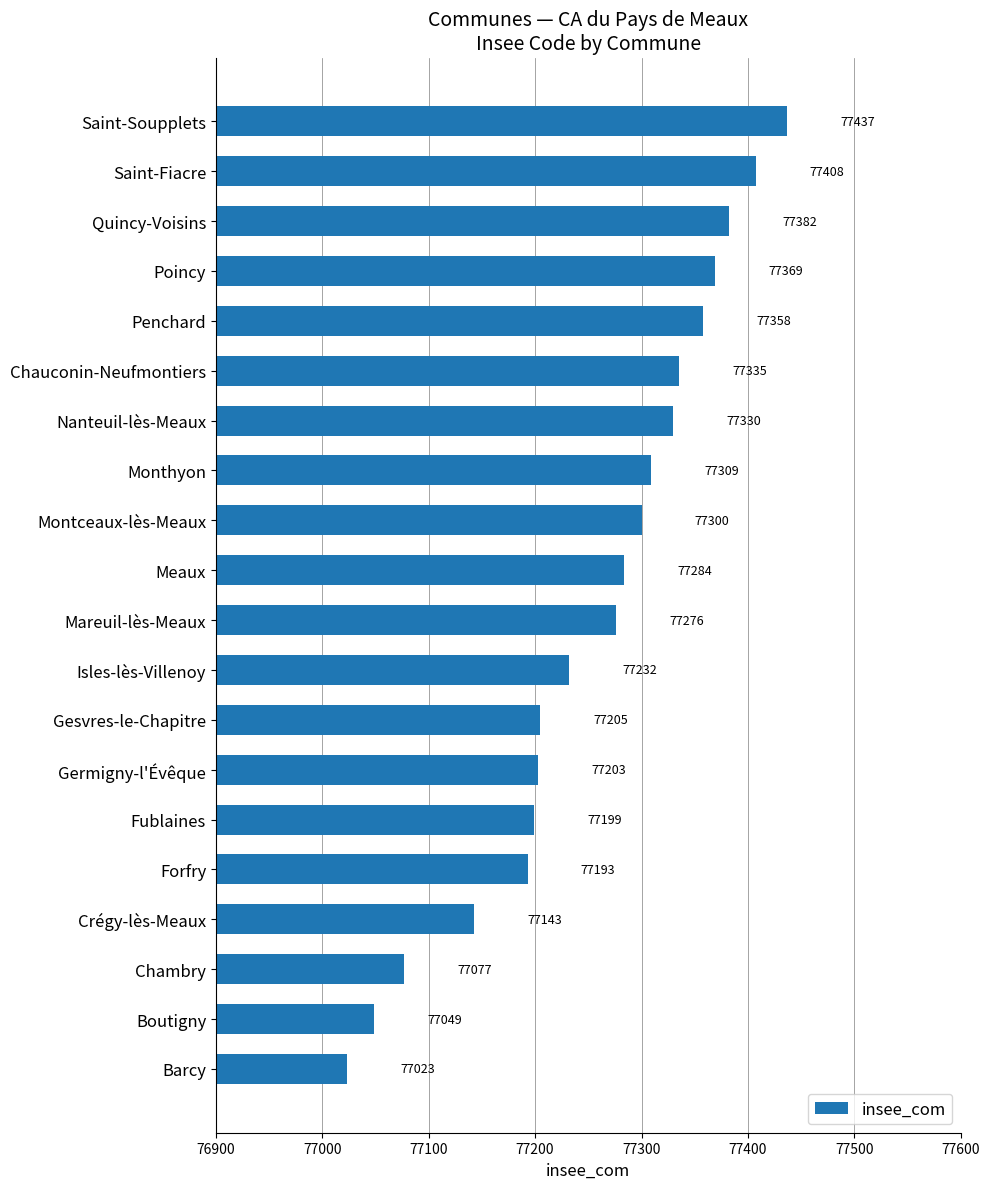

The value at Mareuil-lès-Meaux is 77276. True or false?

True